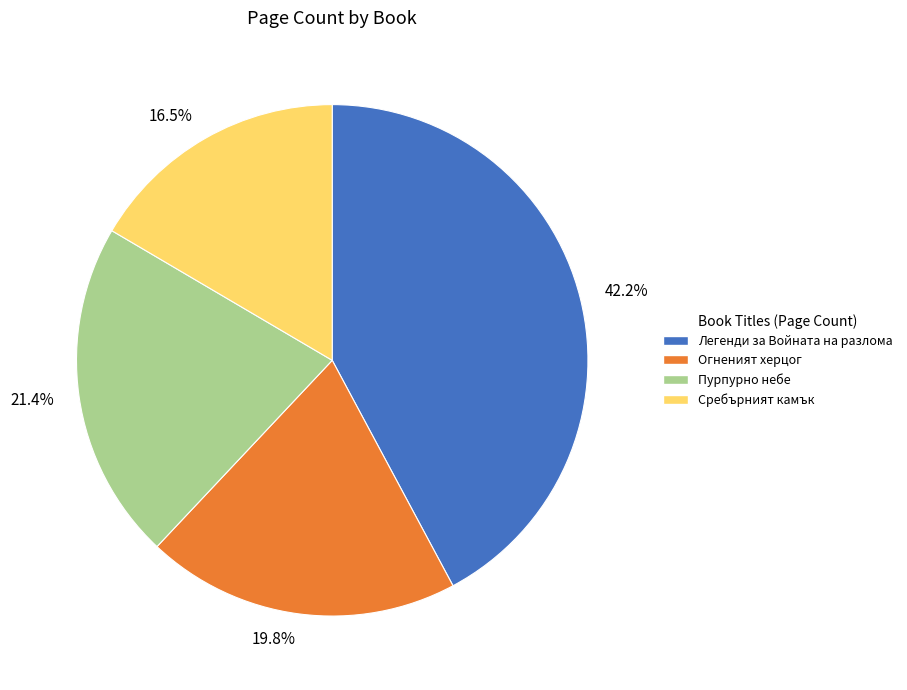

How many segments does this pie chart have?

4